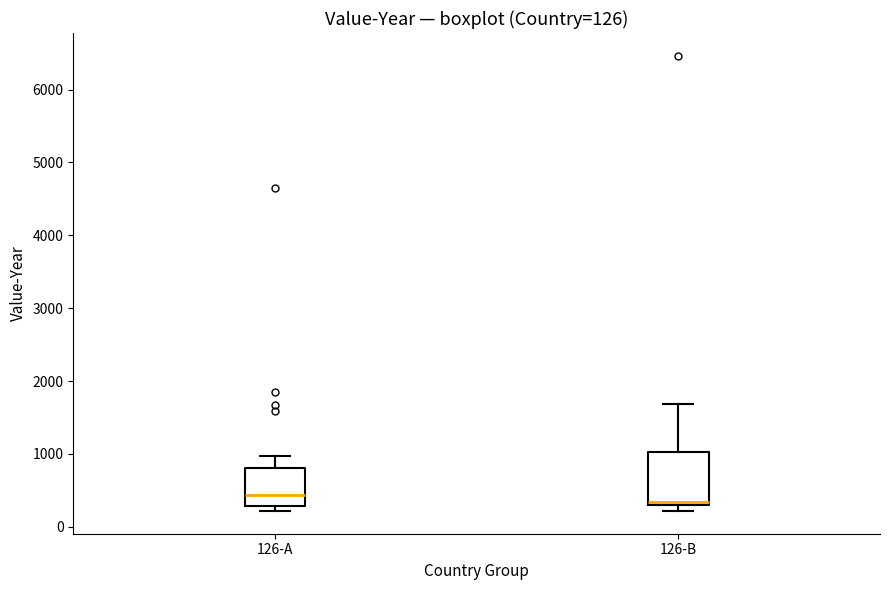

Which box is the tallest, from its lower edge to its upper edge?

126-B